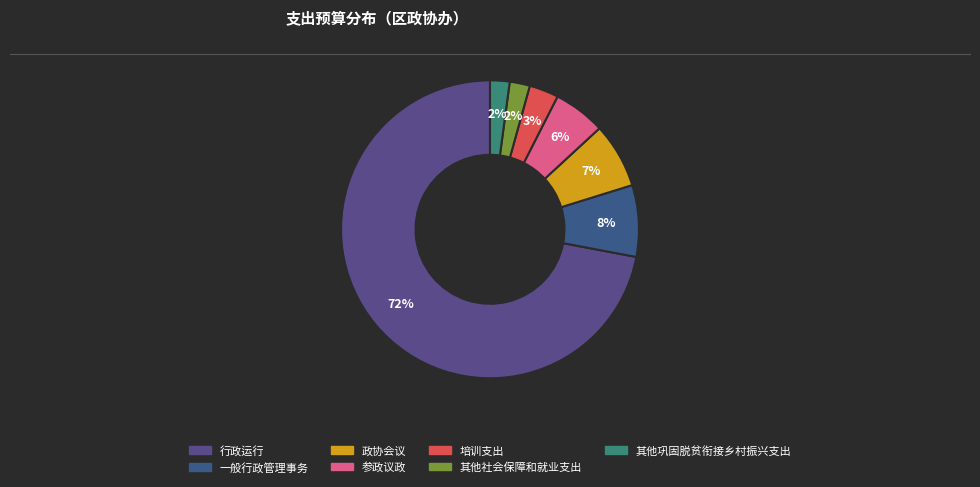

Is the sum of 其他社会保障和就业支出 and 政协会议 greater than half?

No